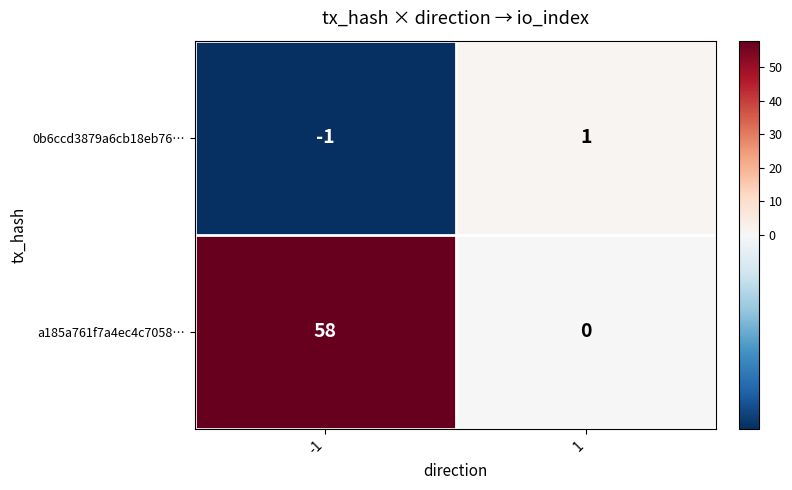

What is the difference between the a185a761f7a4ec4c7058… values at -1 and 1?

58